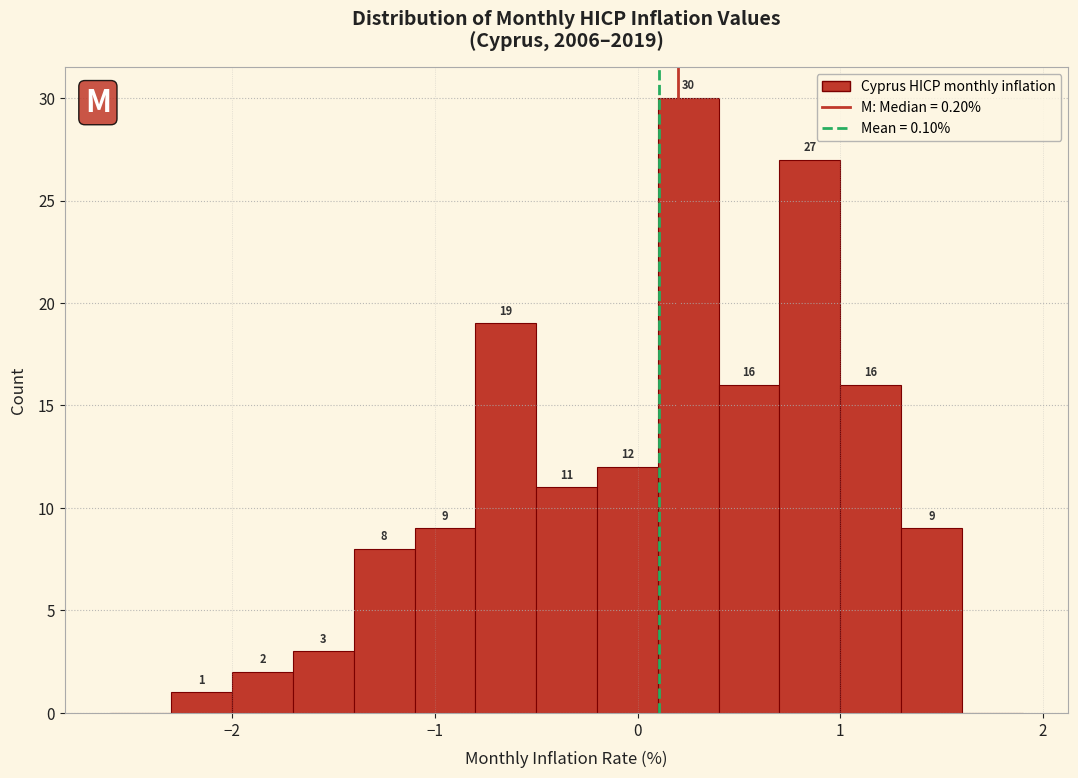

Around what value on the x-axis is the tallest bar? Give the approximate position of its centre, as read against the axis.

0.3